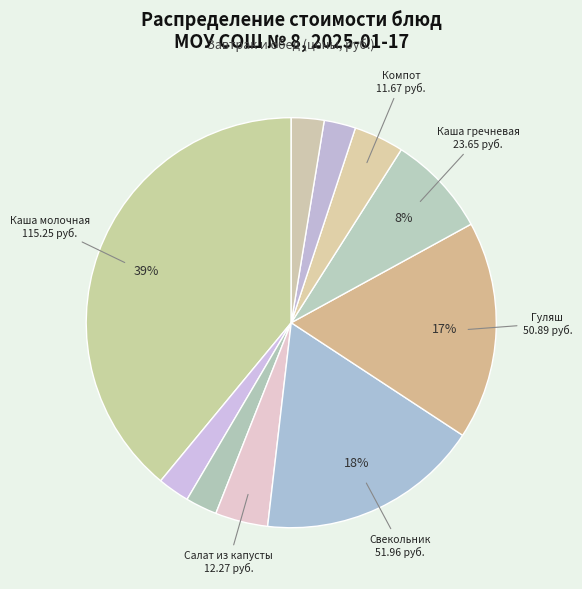

Which slice is the smallest?

Хлеб пшеничный (завтрак)